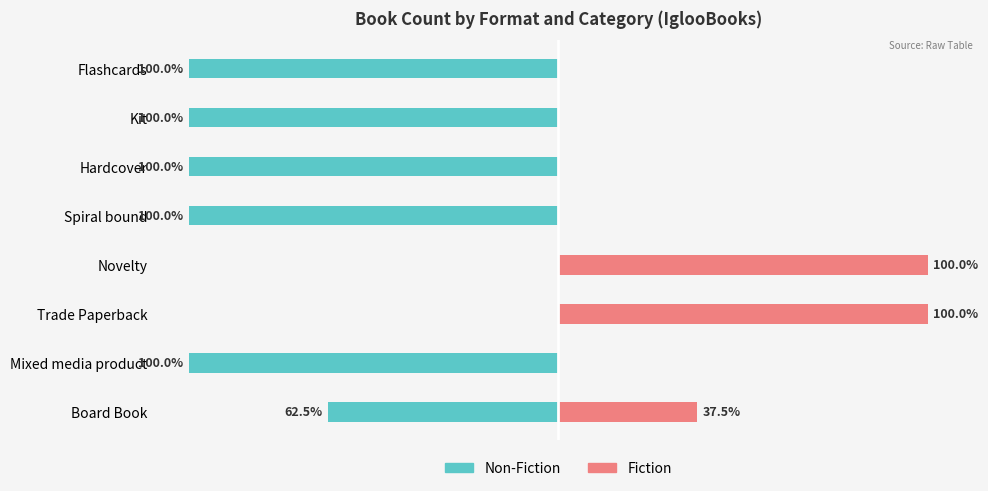

Which series changed the most between Mixed media product and Kit?

Non-Fiction